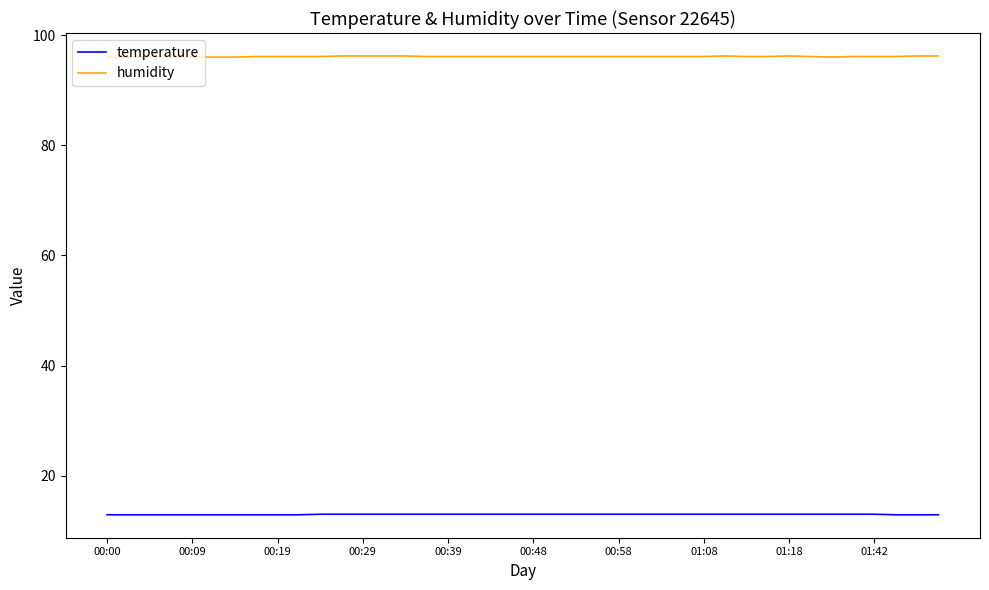

Rank the series by their maximum value, from highest to lowest.

humidity, temperature